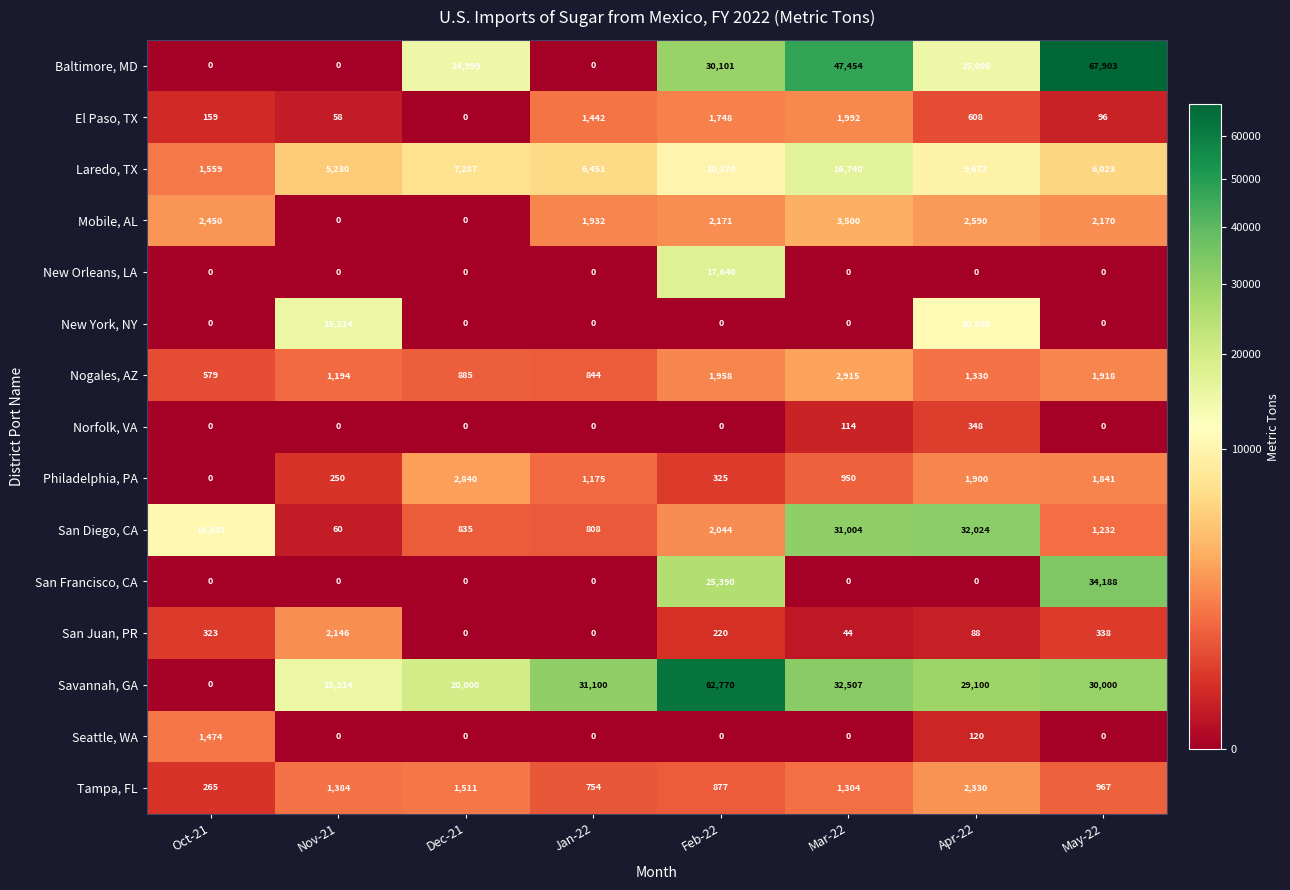

What is the total value across all series at May-22?

146676